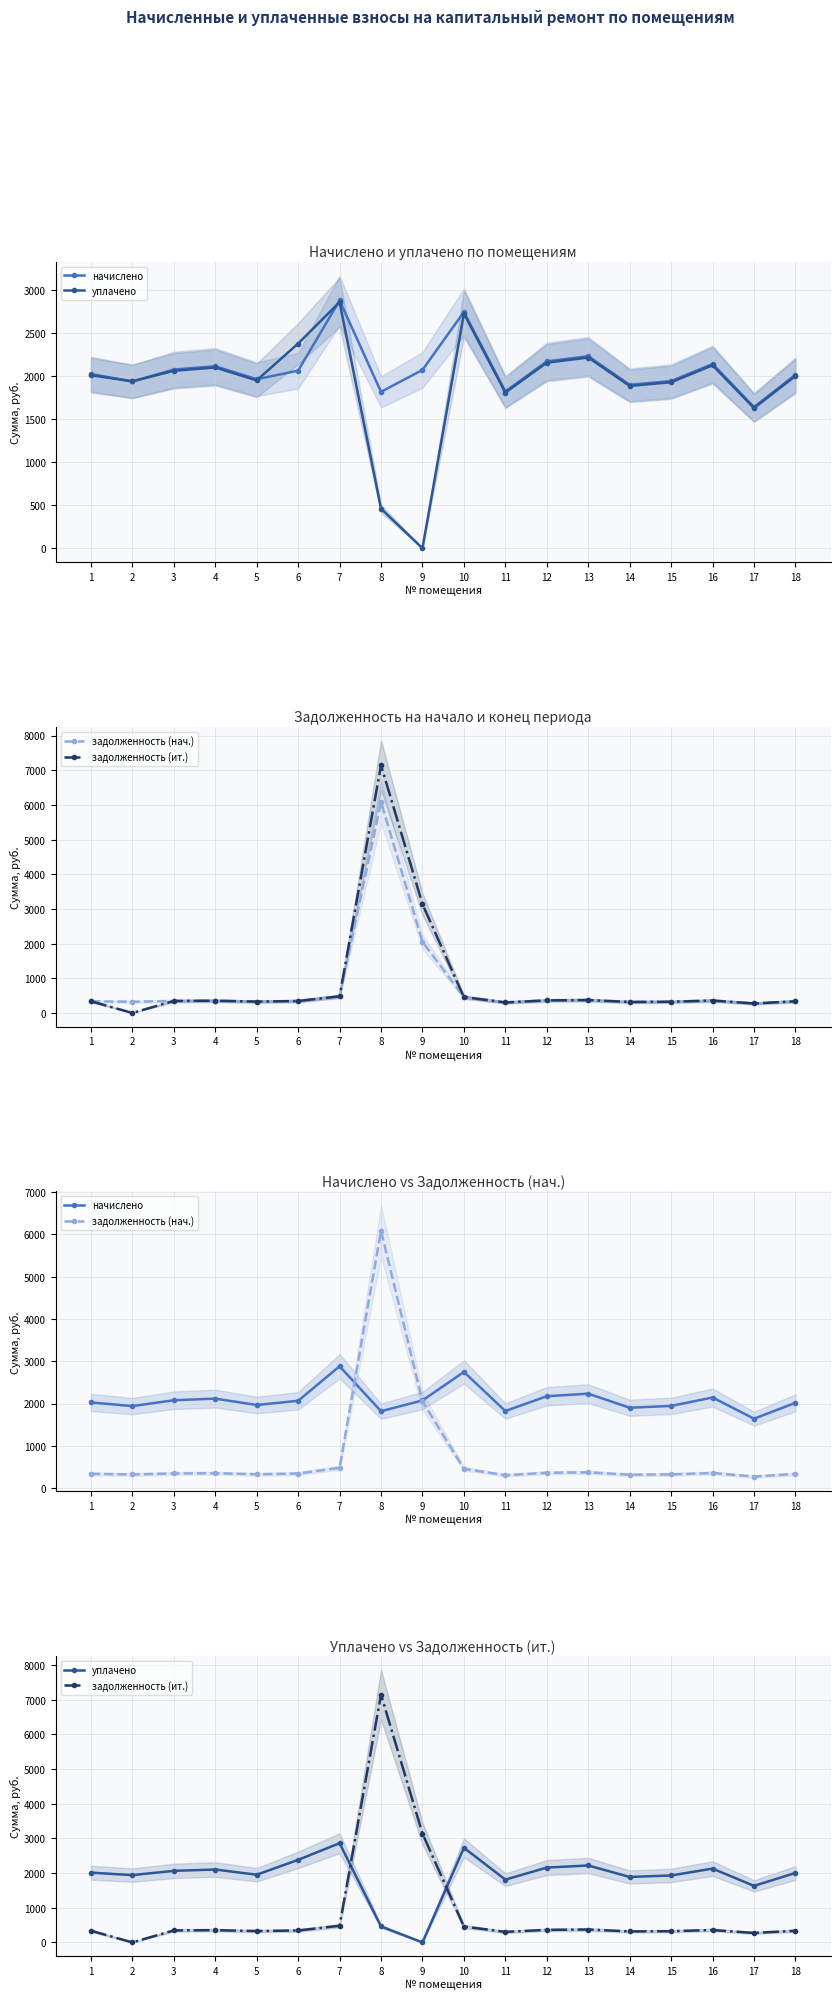

At which label does уплачено first exceed 2012?

1